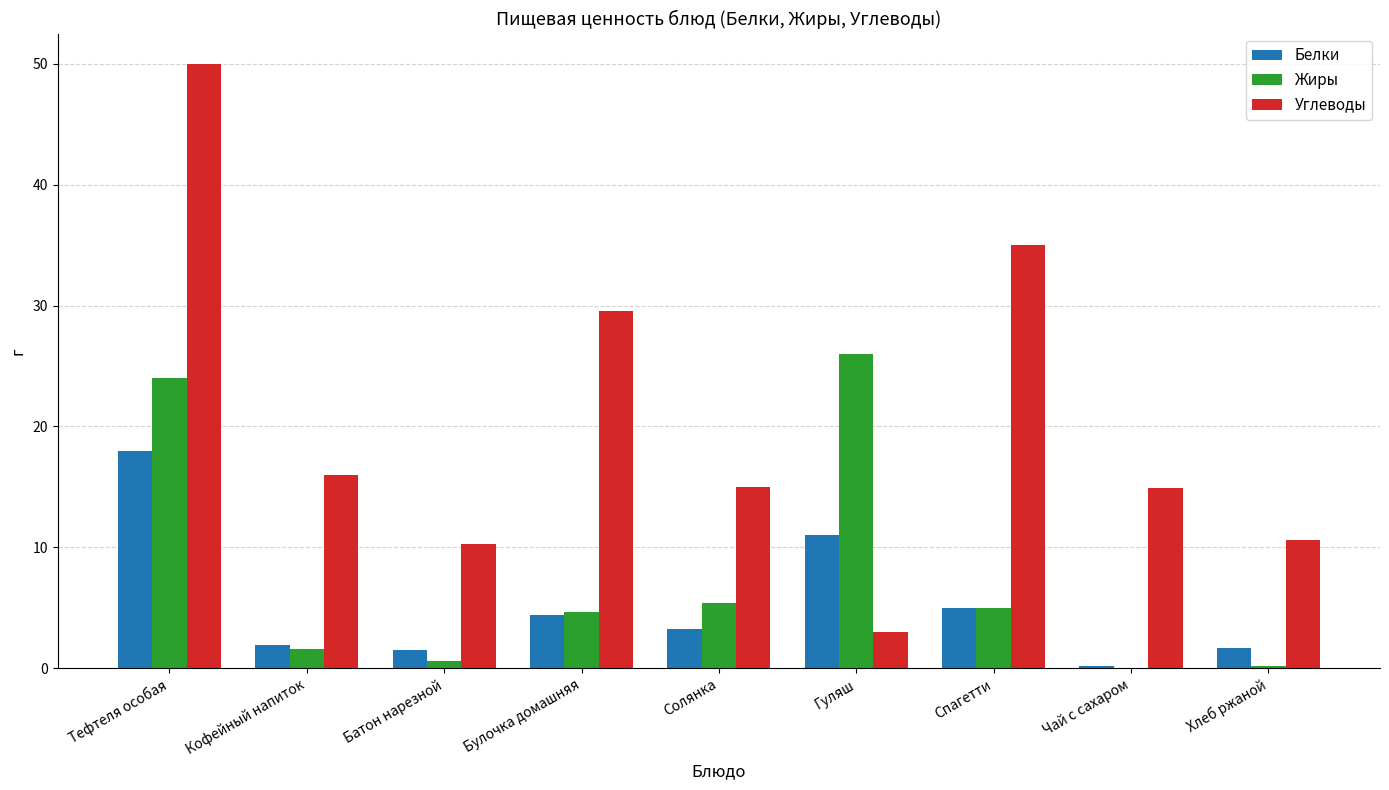

What is the approximate value of Жиры at Гуляш?

26.0